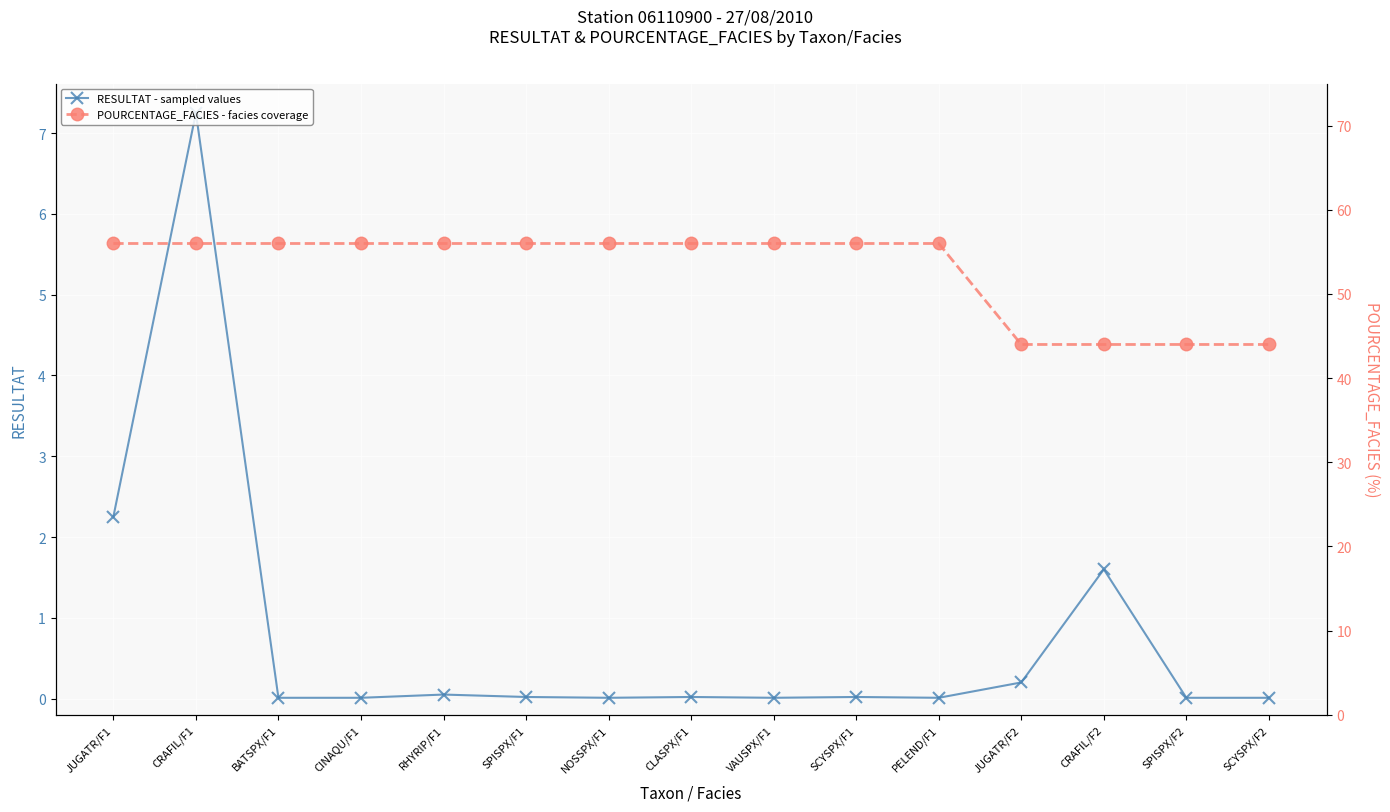

What is the difference between the maximum and minimum values in the RESULTAT - sampled values series?

7.2